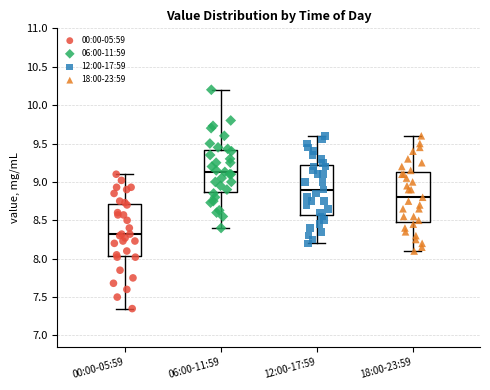

Which box's median line is the lowest?

00:00-05:59